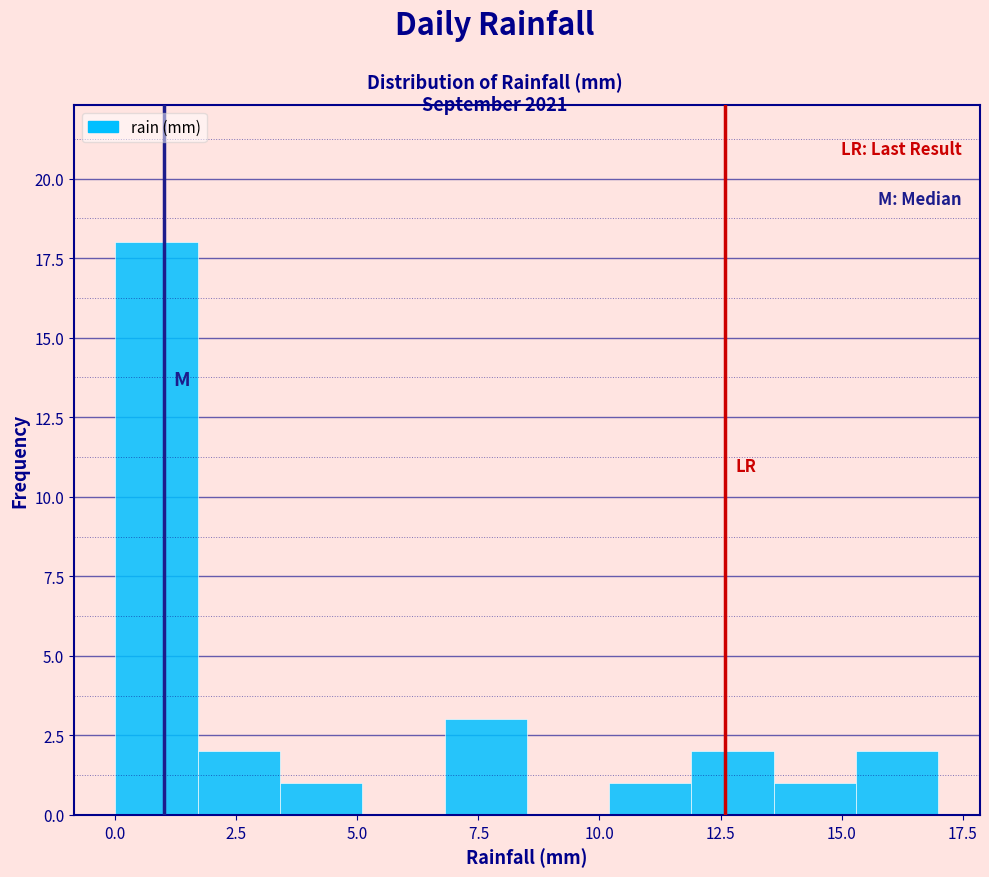

Read against the x-axis, roughly where is the centre of the tallest bar?

1.0